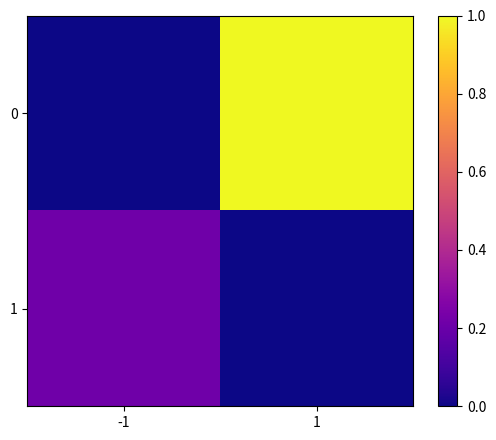

List the series in order of their overall mean, lowest first.

1, 0